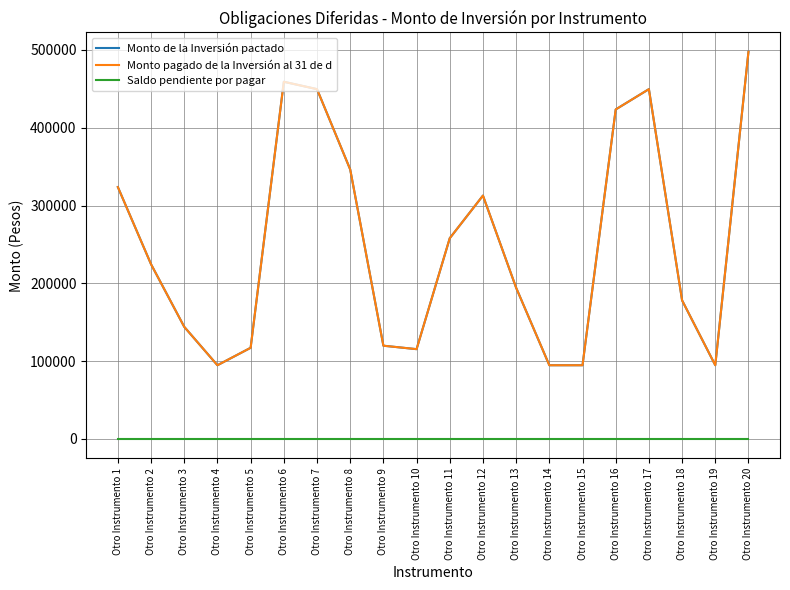

Which label corresponds to the largest value in the chart?

Otro Instrumento 20